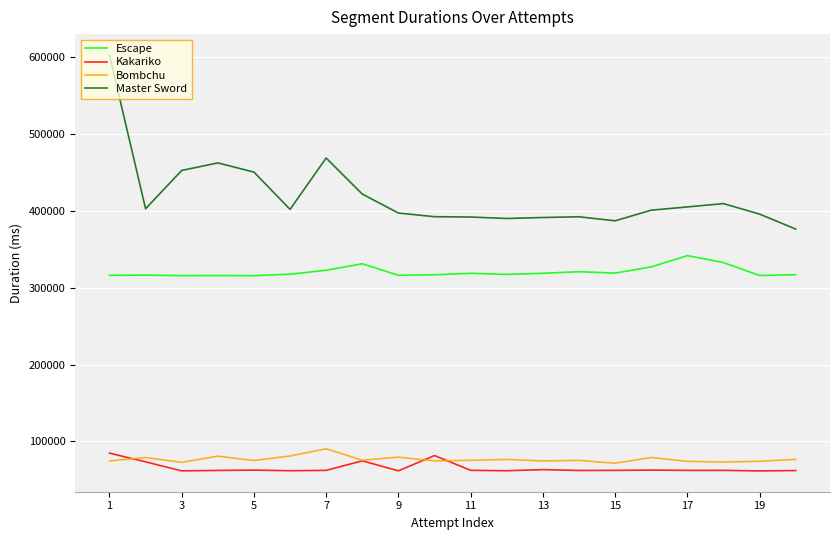

True or false: Kakariko and Escape cross at least once.

False